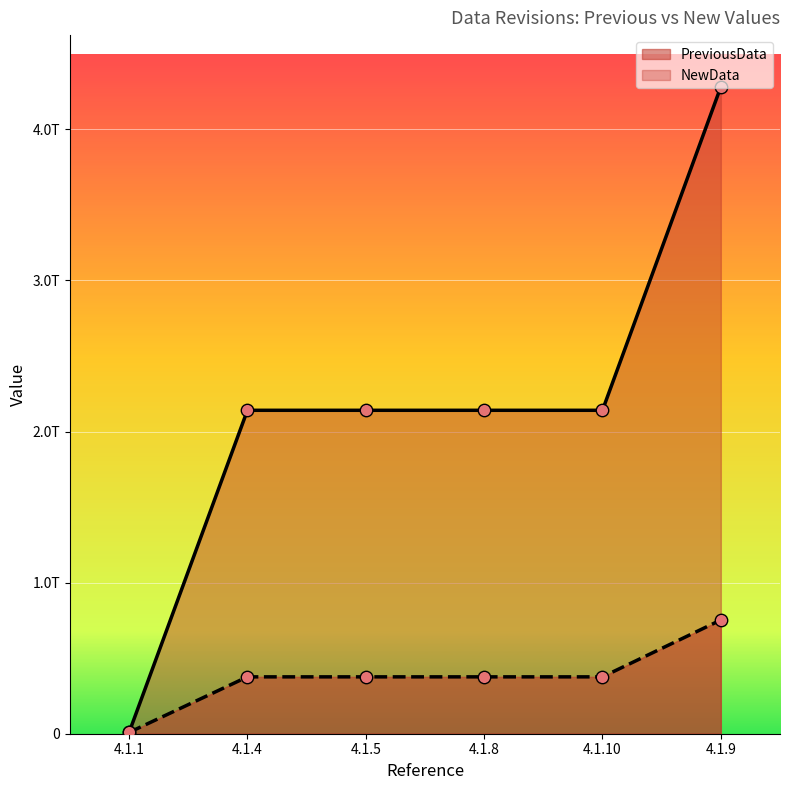

What is the total value across all series at 4.1.9?

5034280000000